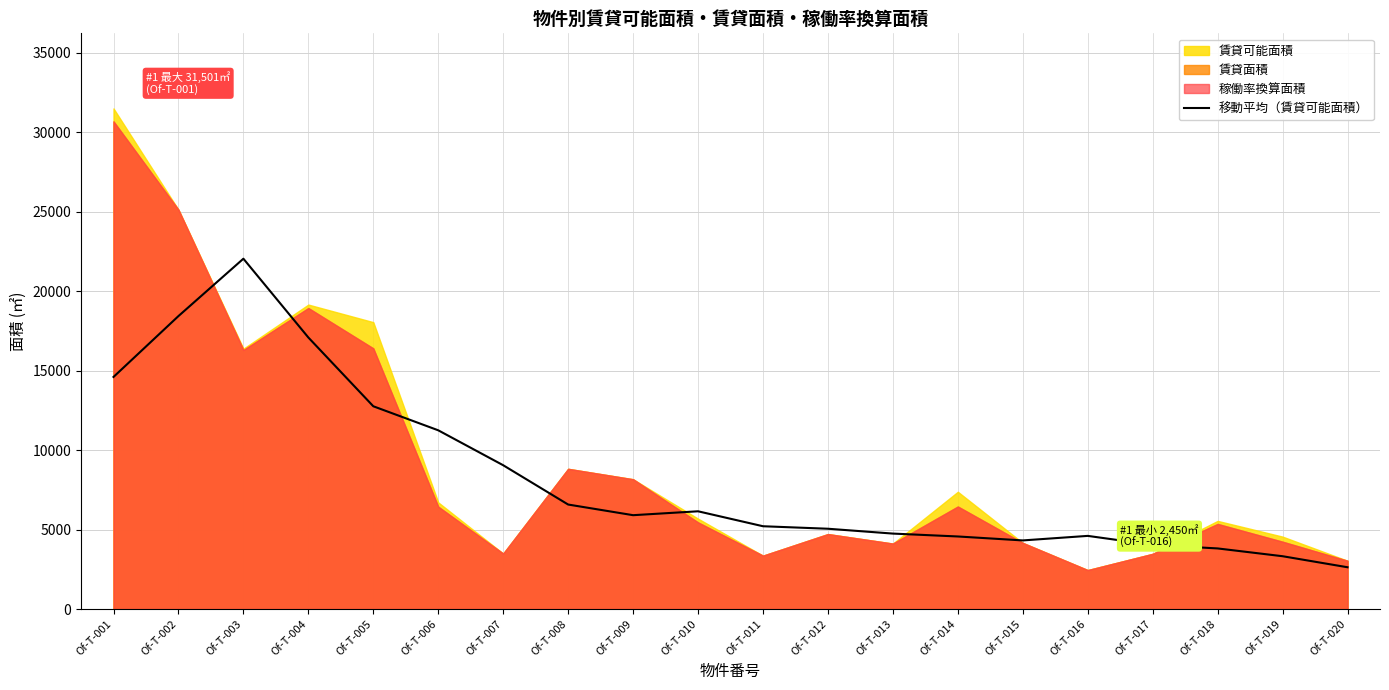

What is the highest value of the 移動平均（賃貸可能面積） series?

22044.2